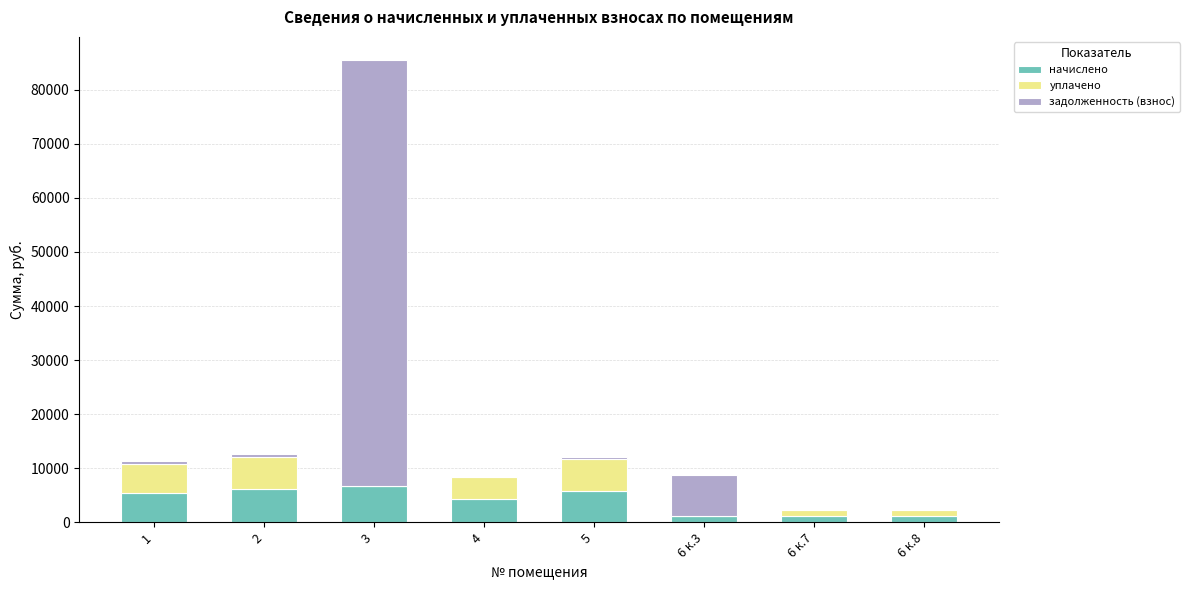

What are all the series names shown in the legend?

начислено, уплачено, задолженность (взнос)